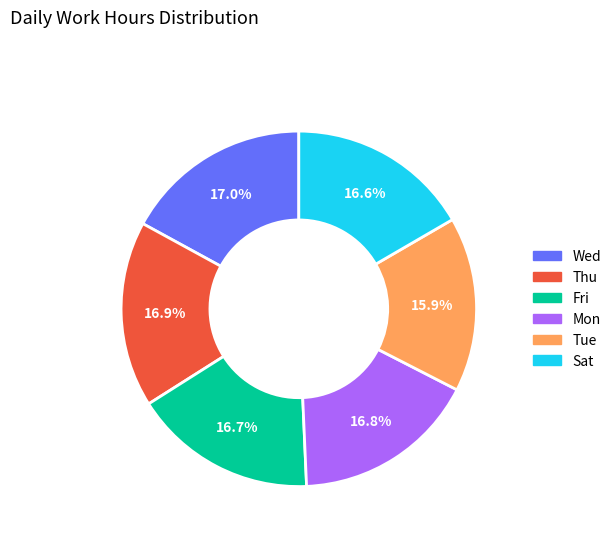

True or false: Mon accounts for 29% of the total.

False